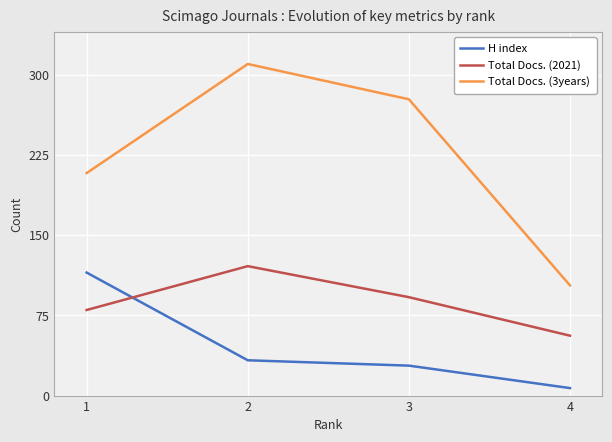

The value of Total Docs. (3years) at 4 is 144. True or false?

False